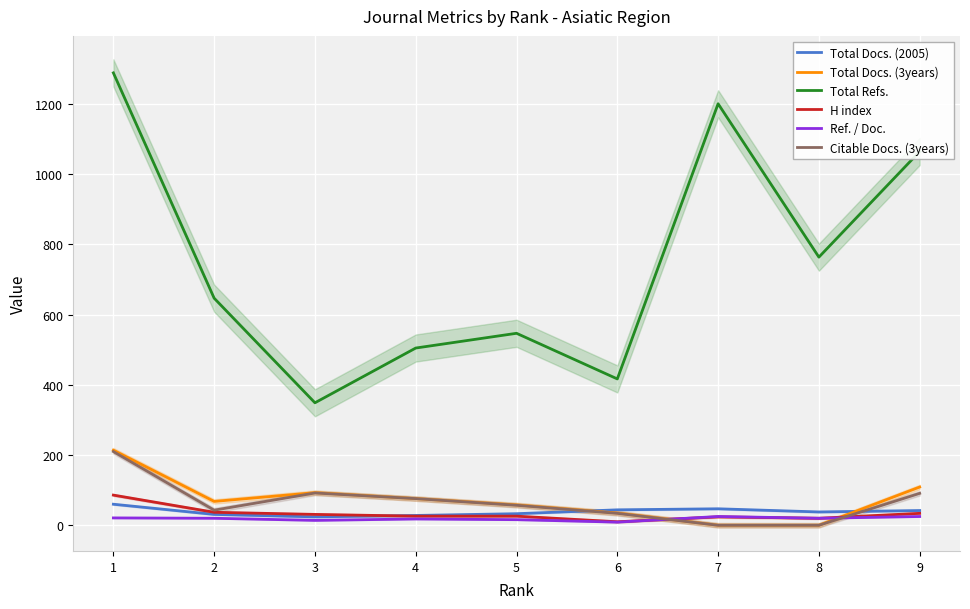

What is the value of the H index point at the 7th from the left?

24